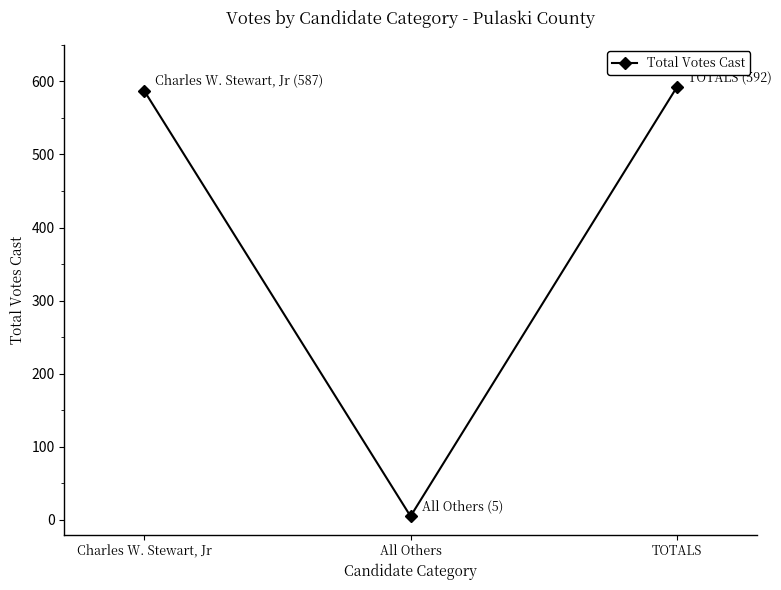

How many distinct data groups are displayed?

1